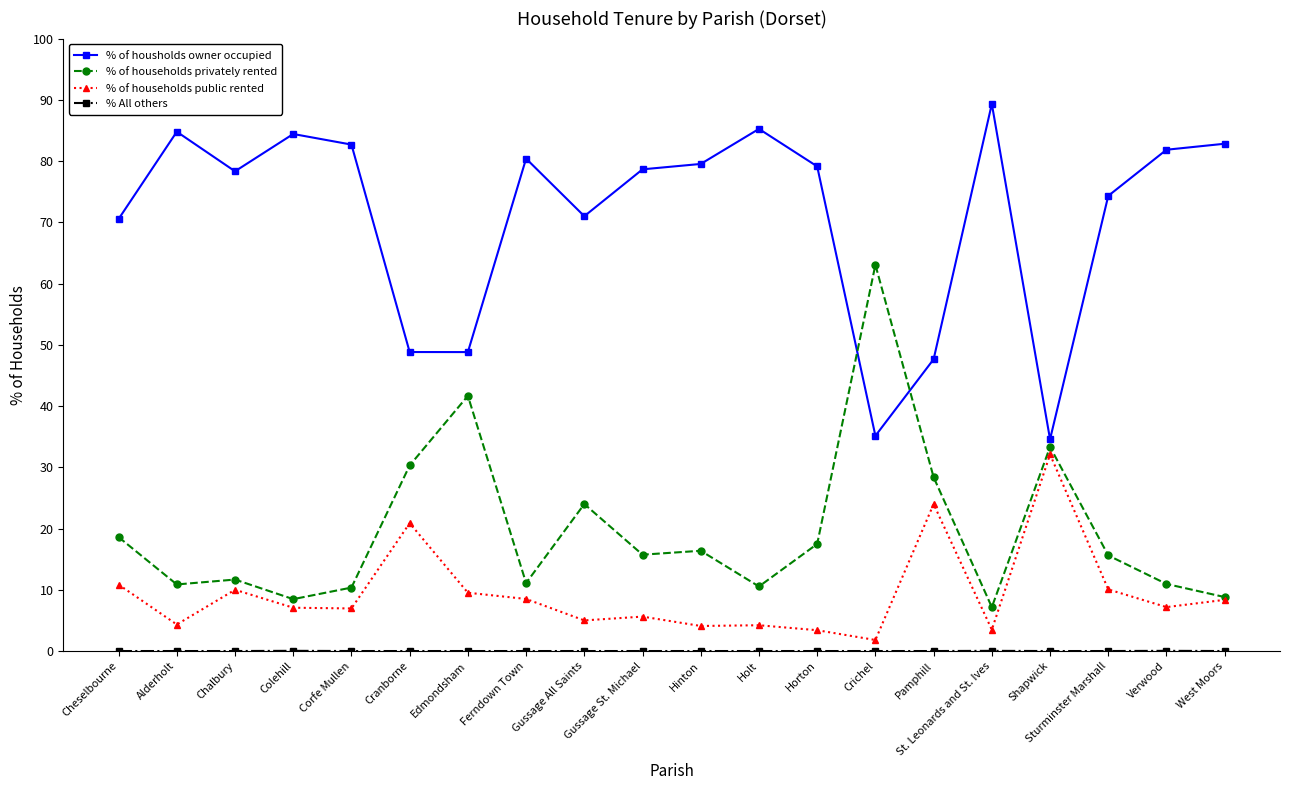

What is the spread (max minus min) of values at St. Leonards and St. Ives?

89.3